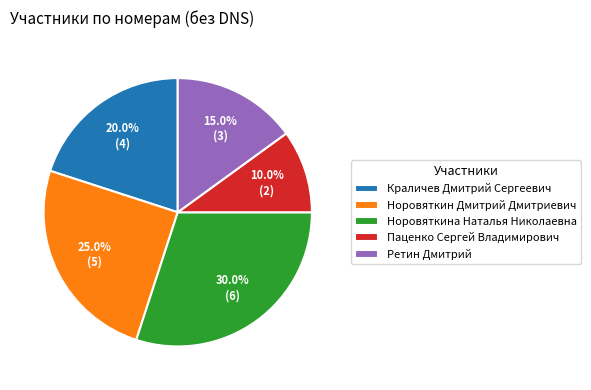

What is the largest slice in the pie chart?

Норовяткина Наталья Николаевна